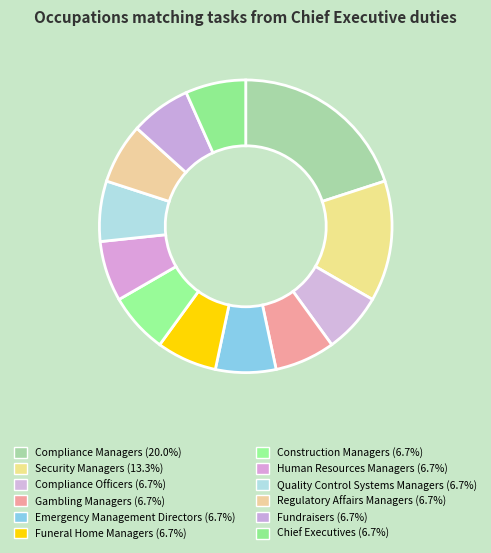

Count the number of slices in the pie.

12